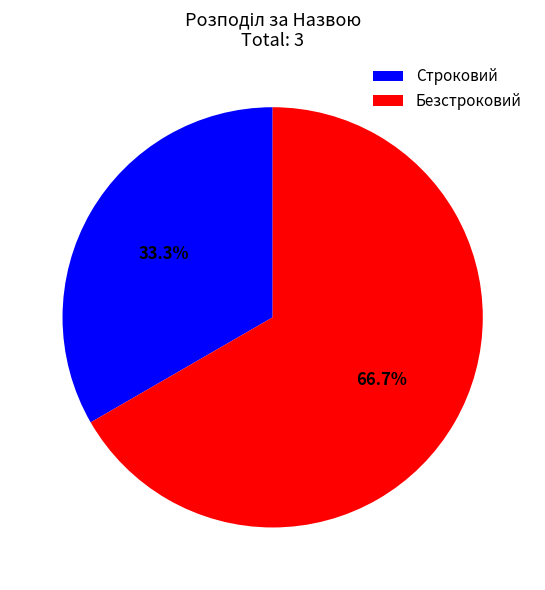

What percentage is the Безстроковий slice, to the nearest percent?

67%